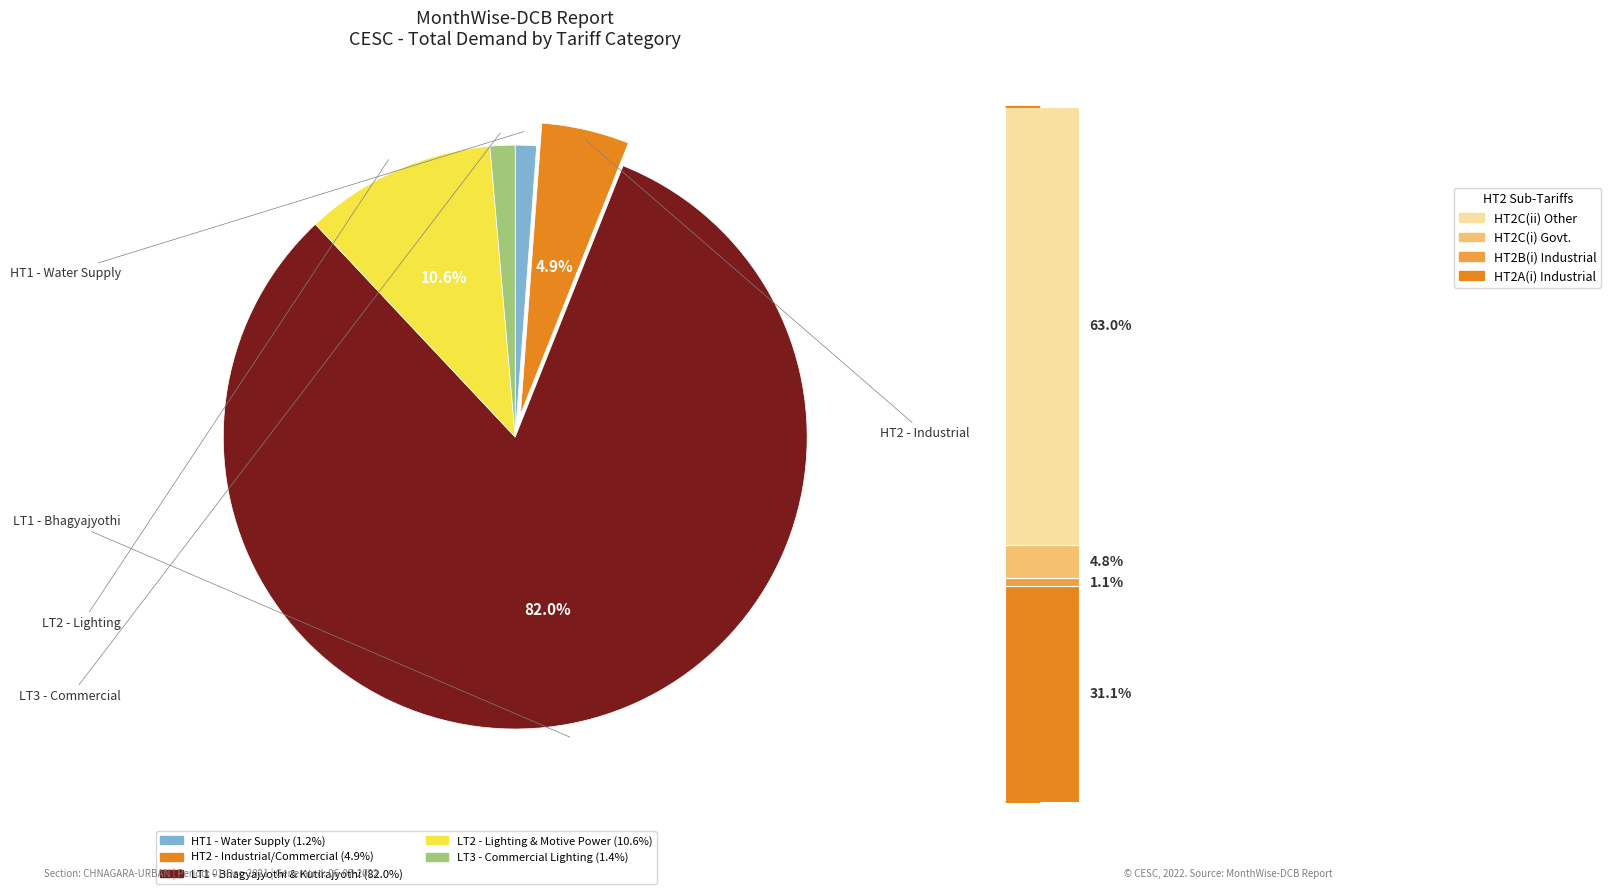

Is it true that LT3 - Commercial Lighting is 1% of the pie?

True